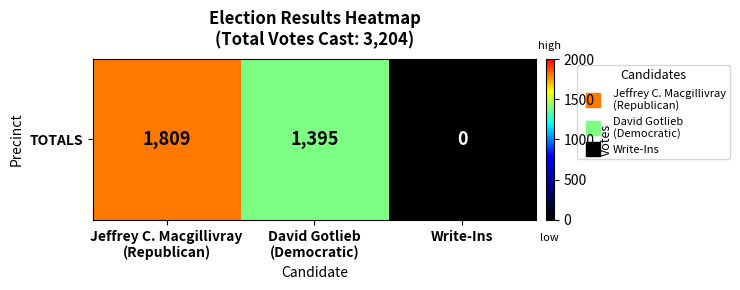

What is the sum of the values at Write-Ins and Jeffrey C. Macgillivray
(Republican)?

1809